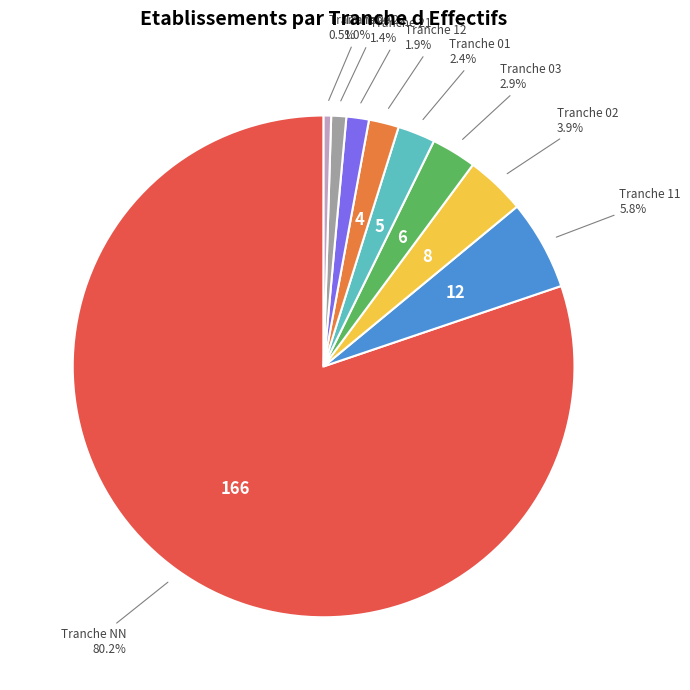

Is there a majority slice in this chart?

Yes